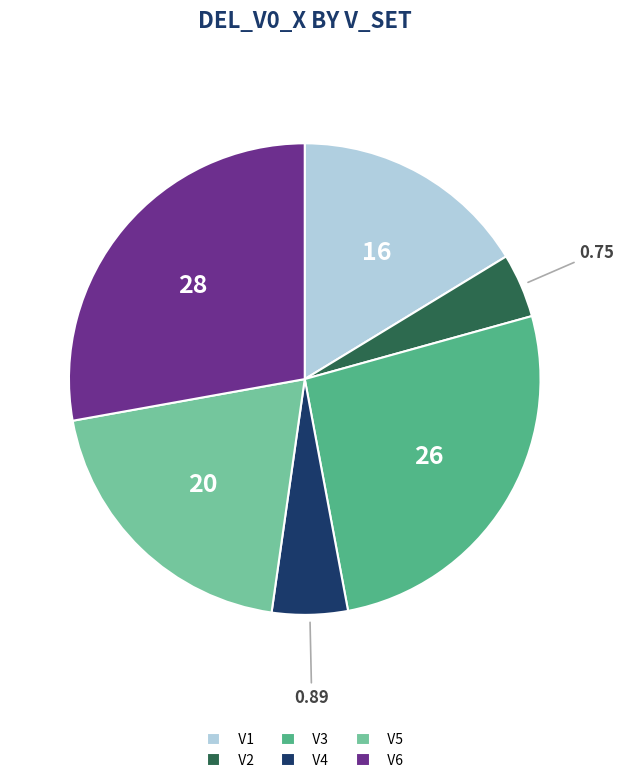

Rank the categories by value from highest to lowest.

V6, V3, V5, V1, V4, V2